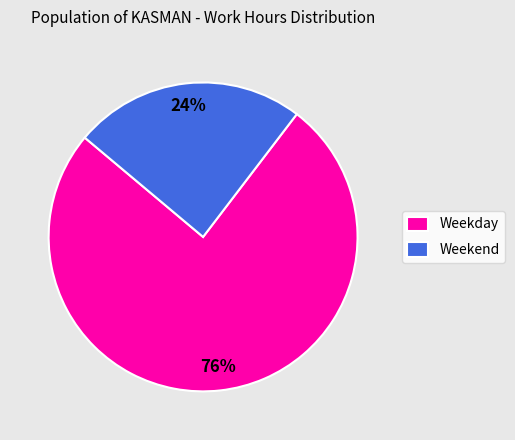

To the nearest percent, what is the combined percentage of Weekend and Weekday?

100%